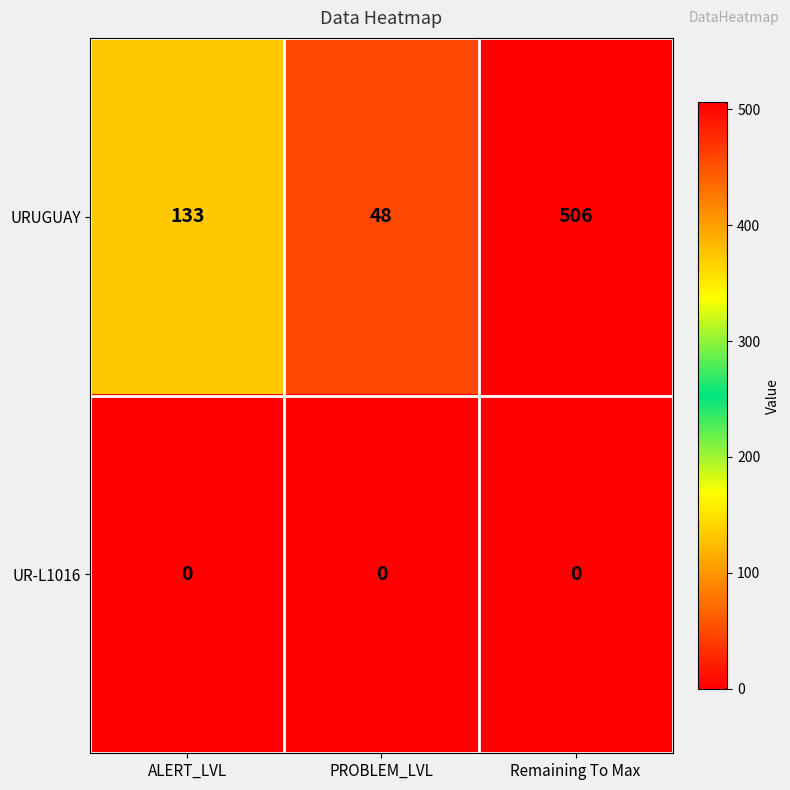

How many distinct data groups are displayed?

2